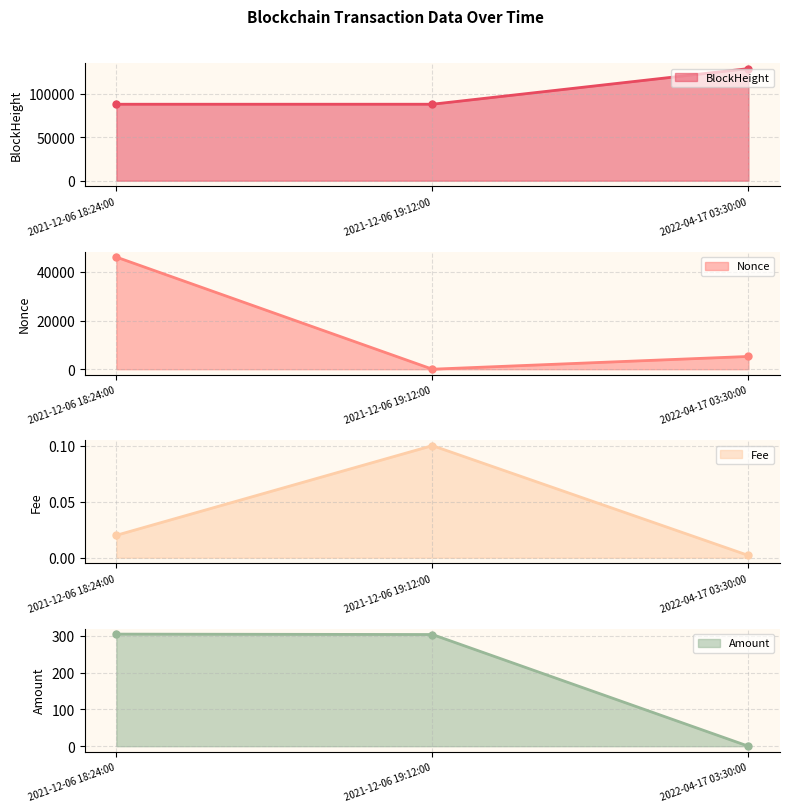

Count the BlockHeight values in the range 0 to 46038.

3